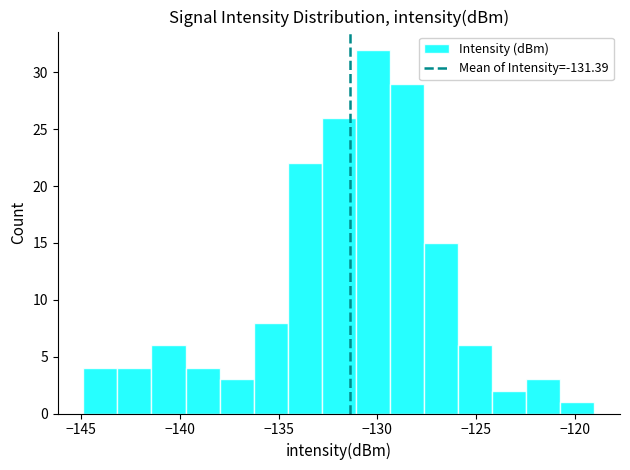

Read against the x-axis, roughly where is the centre of the tallest bar?

-130.0